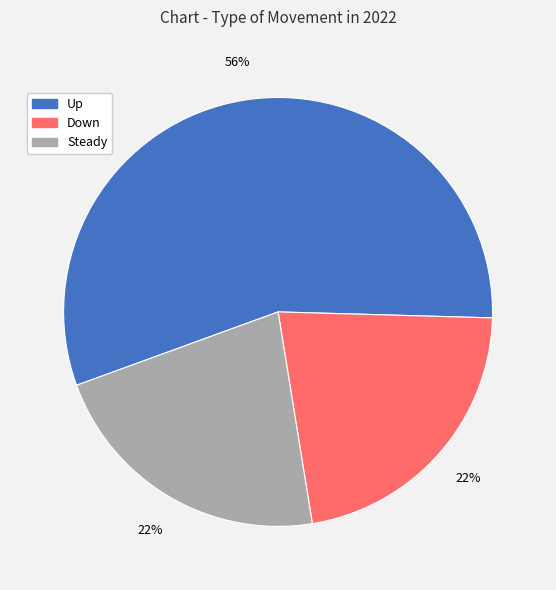

To the nearest percent, what portion does Down represent?

22%